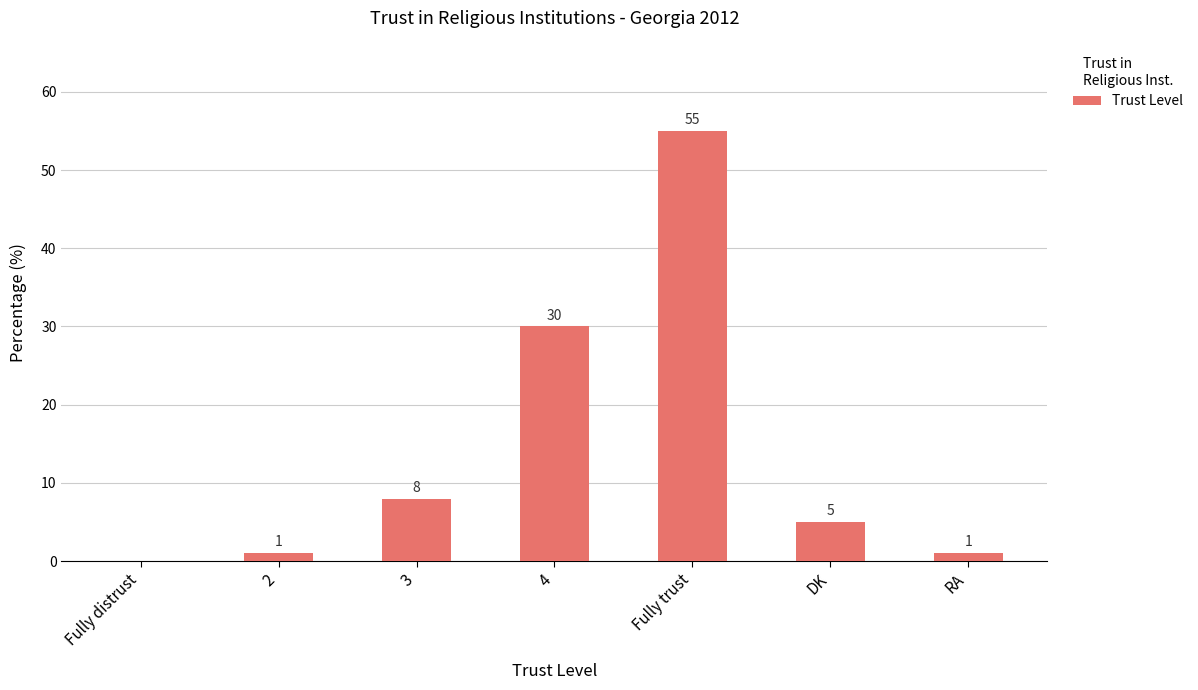

Which category has the highest value across all series?

Fully trust